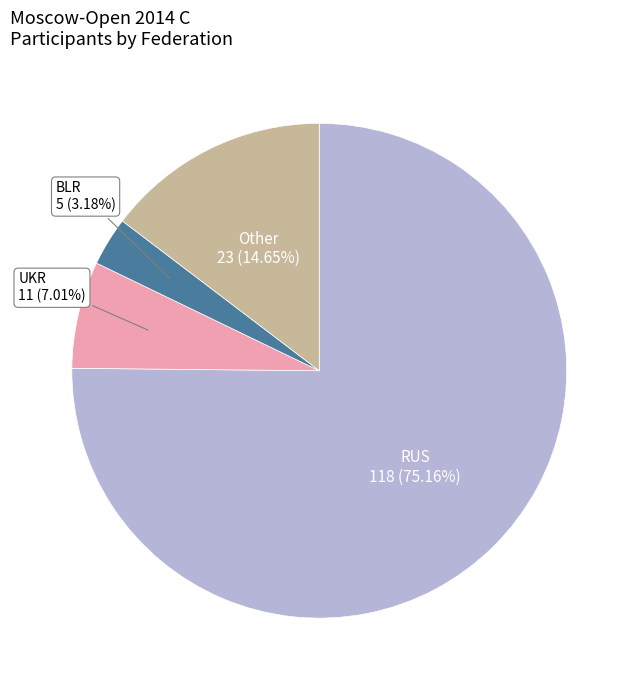

Is there any slice that represents more than half of the pie?

Yes